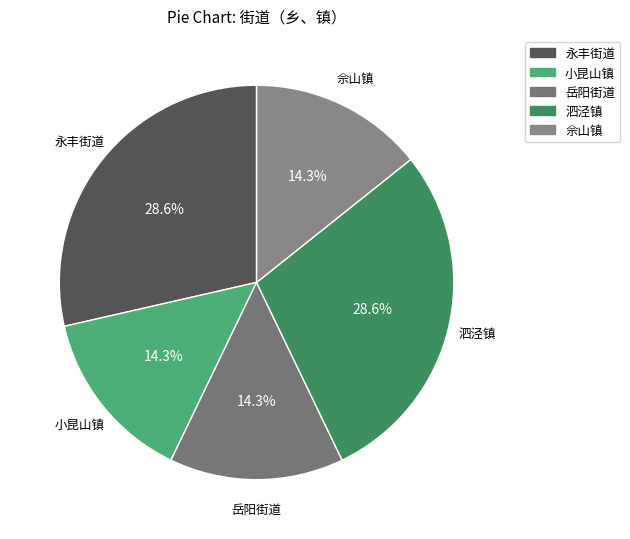

Between 岳阳街道 and 泗泾镇, which is larger?

泗泾镇